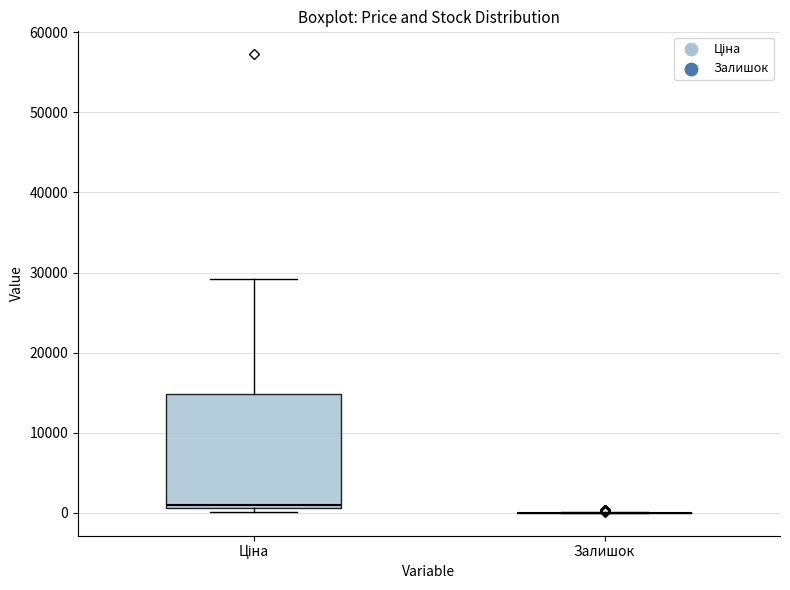

Comparing the boxes themselves (not the whiskers), which one is the tallest?

Ціна